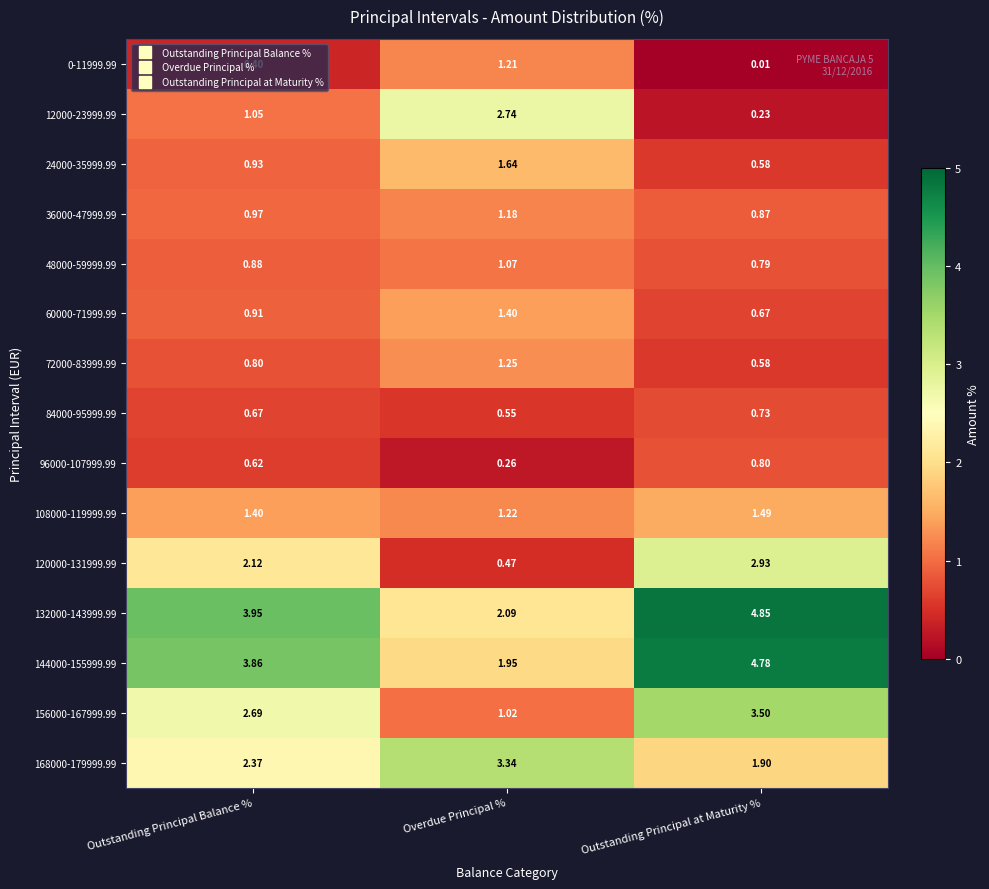

Which category has the lowest value in the 108000-119999.99 series?

Overdue Principal %